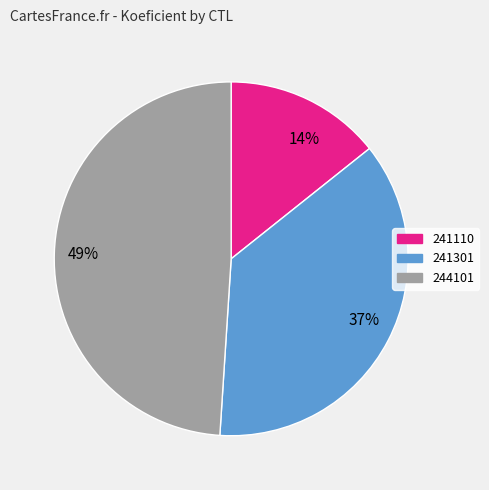

Rank the categories by value from lowest to highest.

14%, 37%, 49%